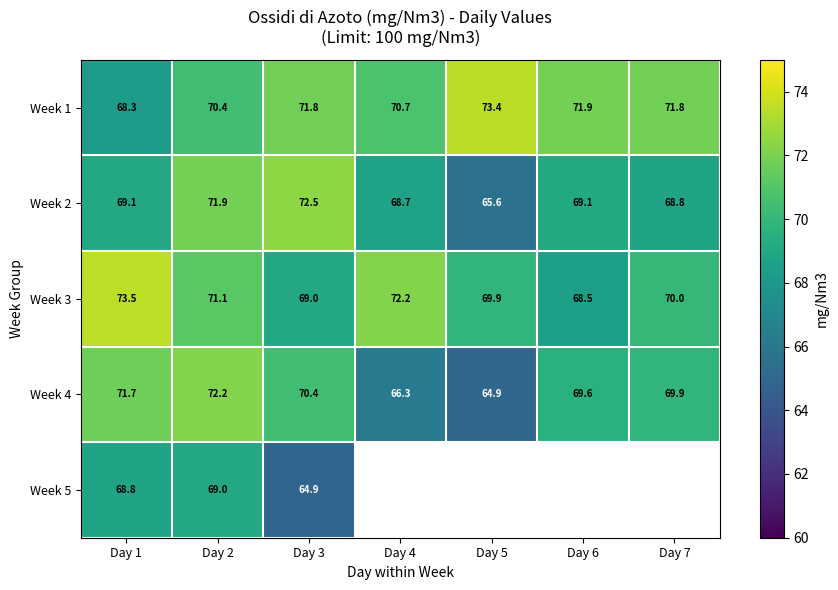

At which label does Week 4 first exceed 69?

Day 1